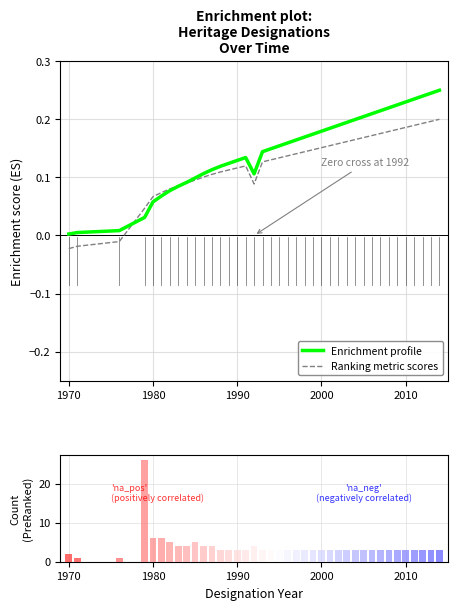

What position from the left is 2010?

35